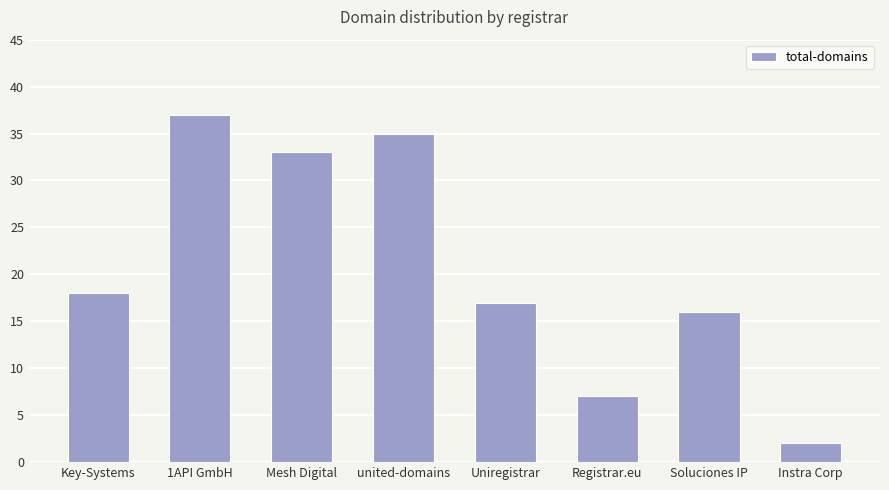

Reading left to right, extract all data points from this chart.

18	37	33	35	17	7	16	2